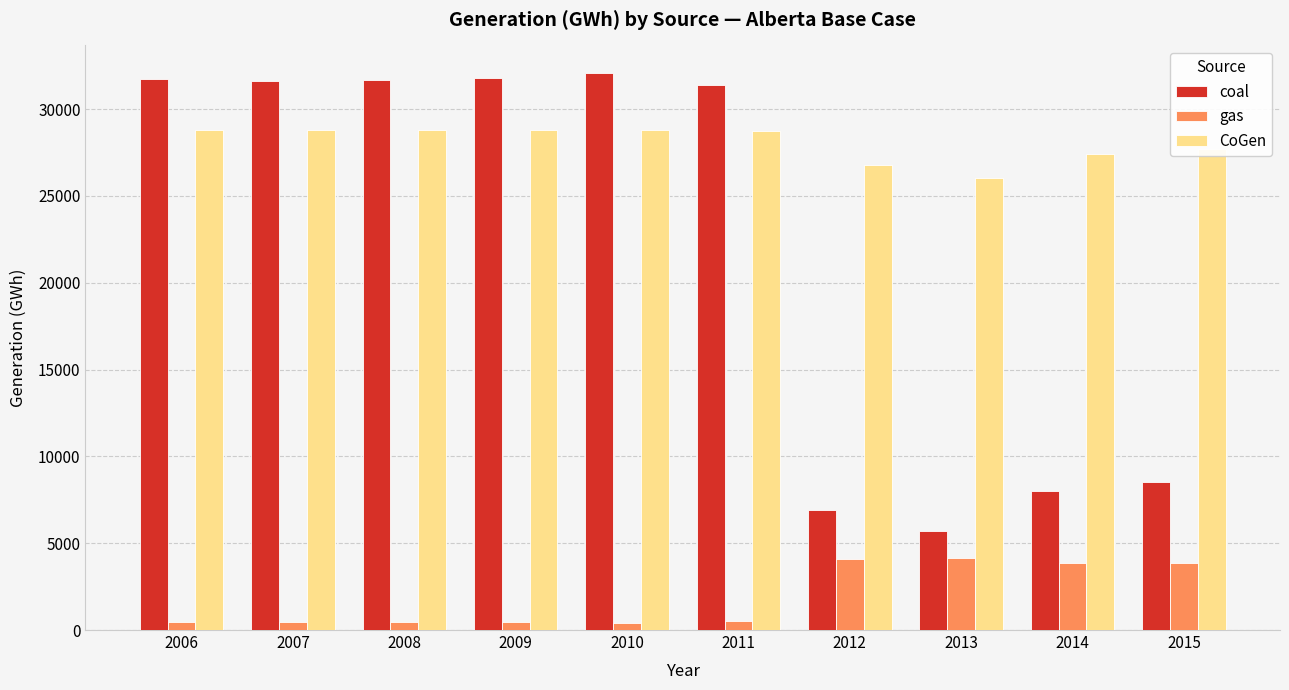

Which series has the largest range (max minus min)?

coal